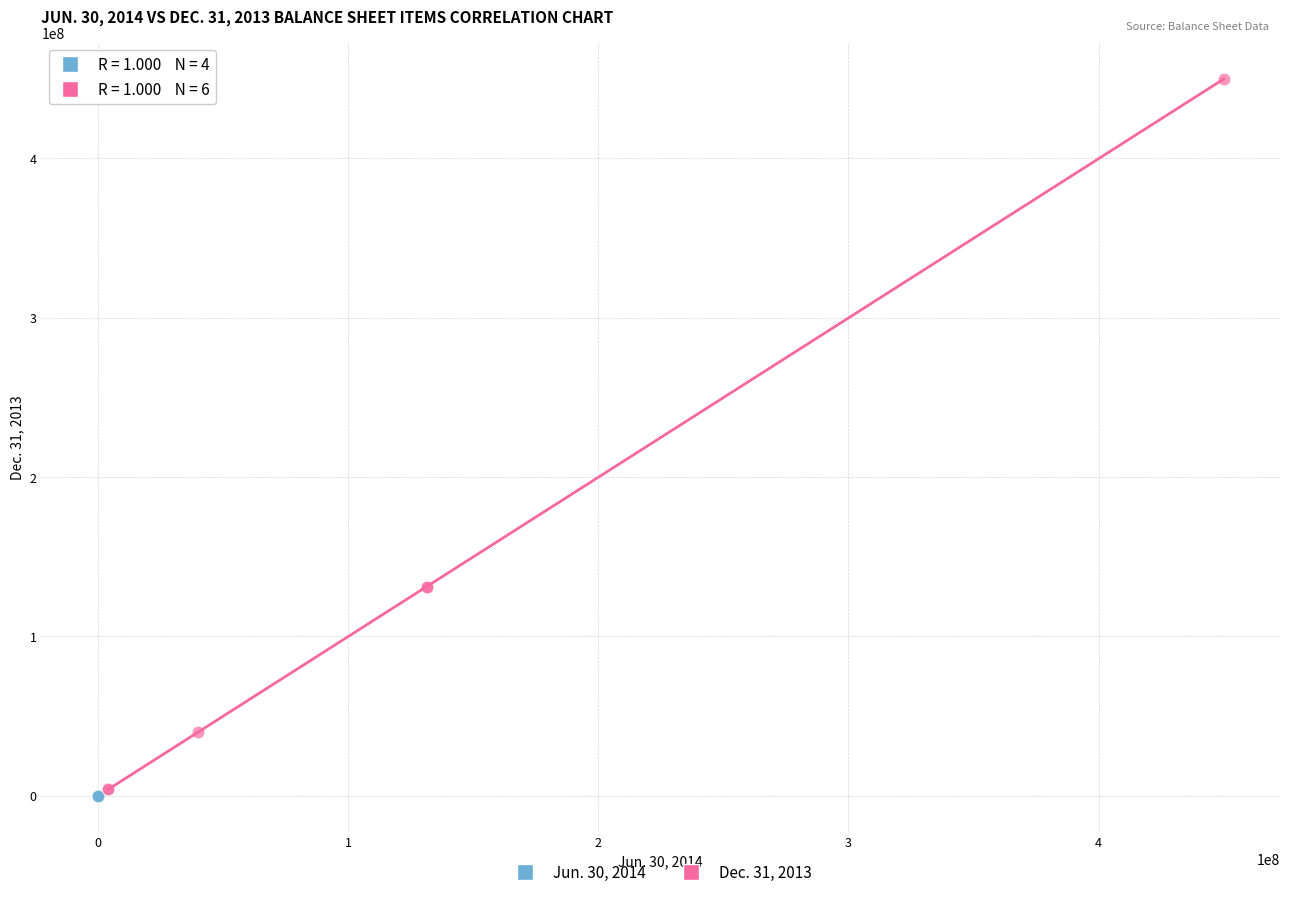

Which series reaches the maximum Y coordinate?

Dec. 31, 2013